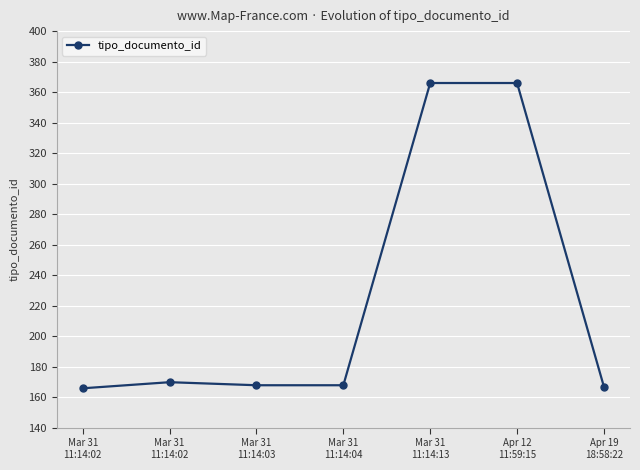

The value at Mar 31
11:14:03 is 168. True or false?

True